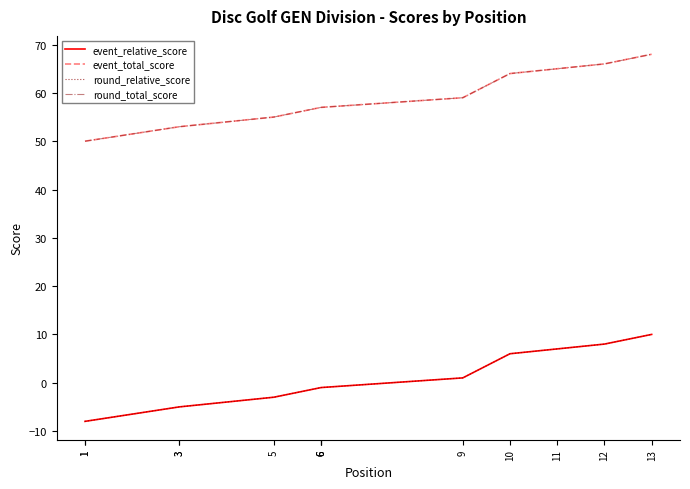

The event_relative_score series shows -3 at 1. True or false?

False